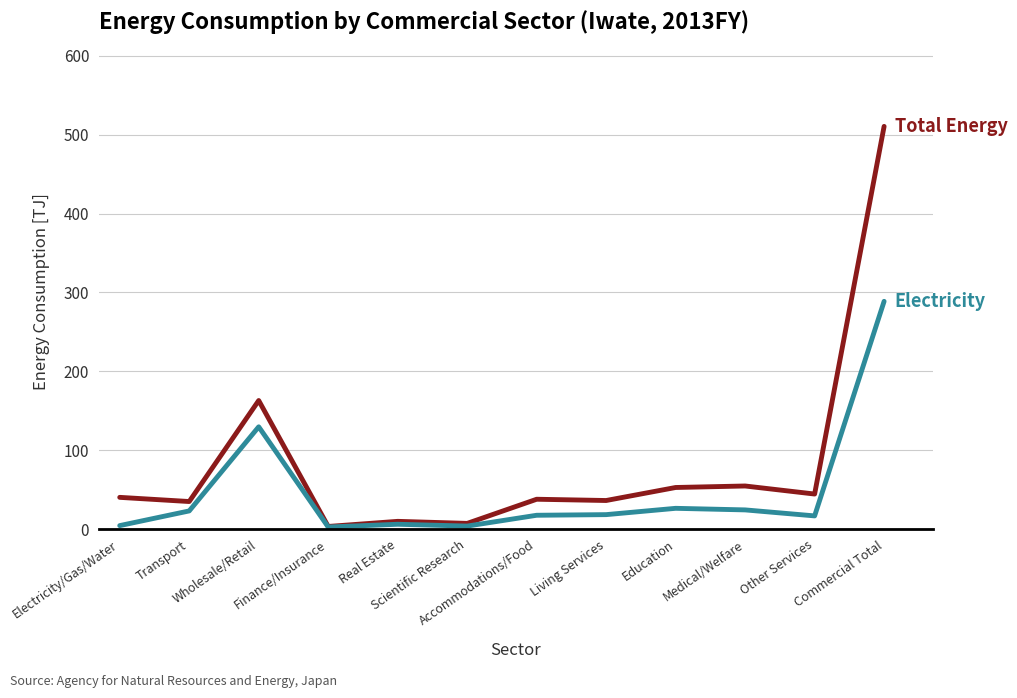

What is the maximum value shown in the chart?

510.5